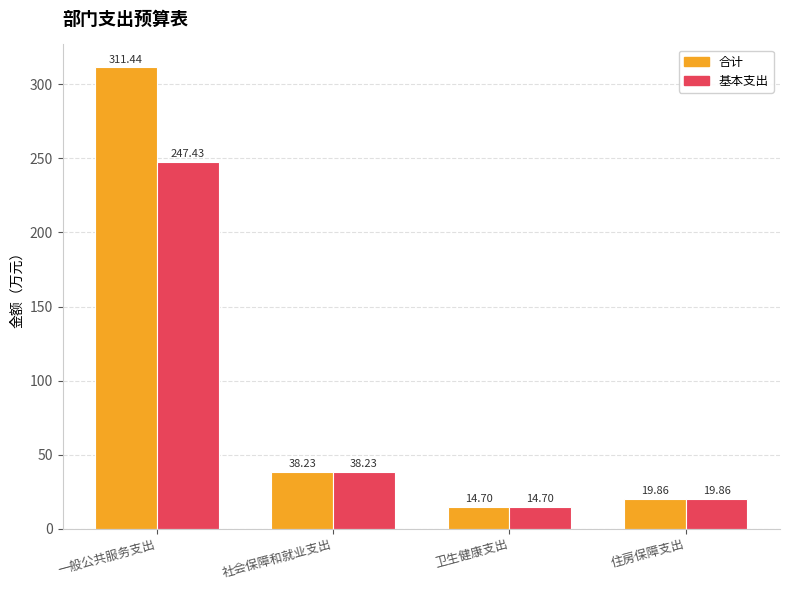

What is the label of the 2nd bar from the right?

卫生健康支出